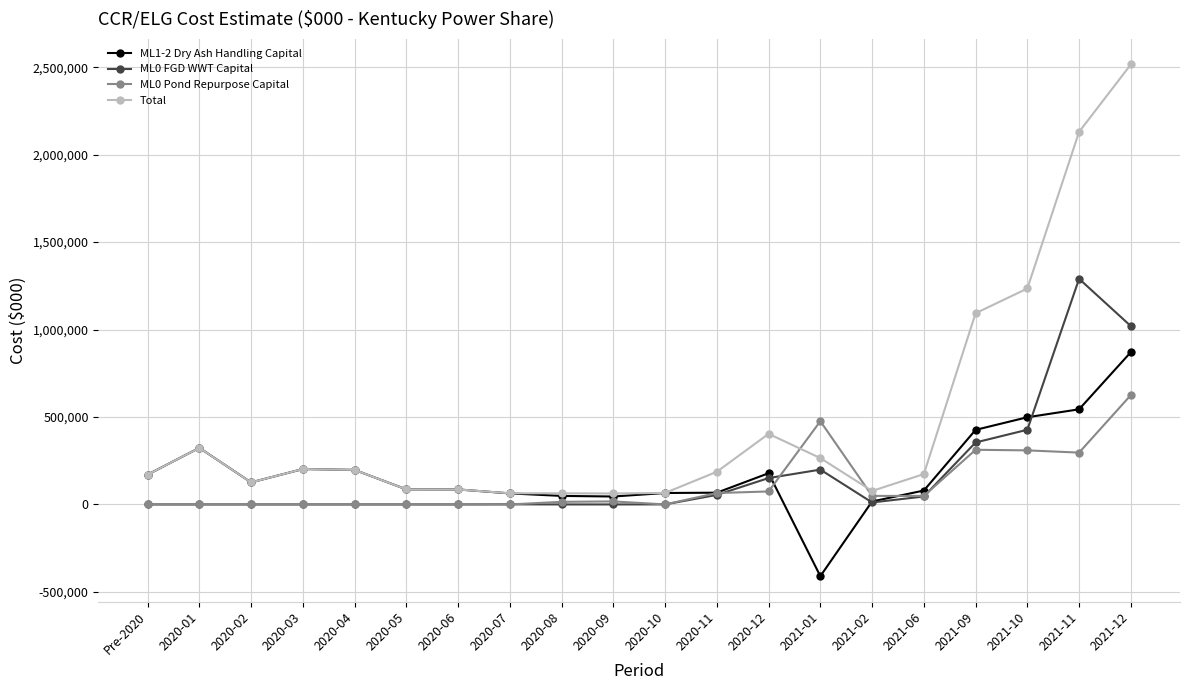

How many lines are shown in the chart?

4